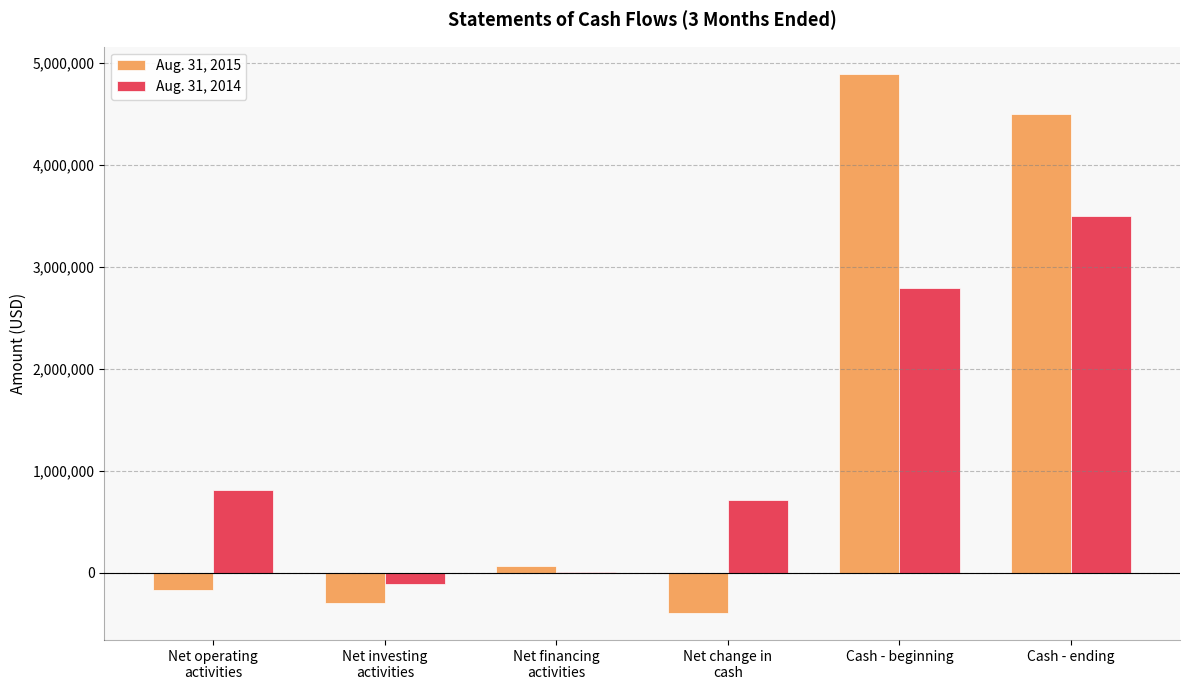

Reading left to right, extract all data points from this chart.

Aug. 31, 2015: -165798	-299966	69125	-396639	4895898	4499259
Aug. 31, 2014: 815682	-111723	4221	708180	2793642	3501822